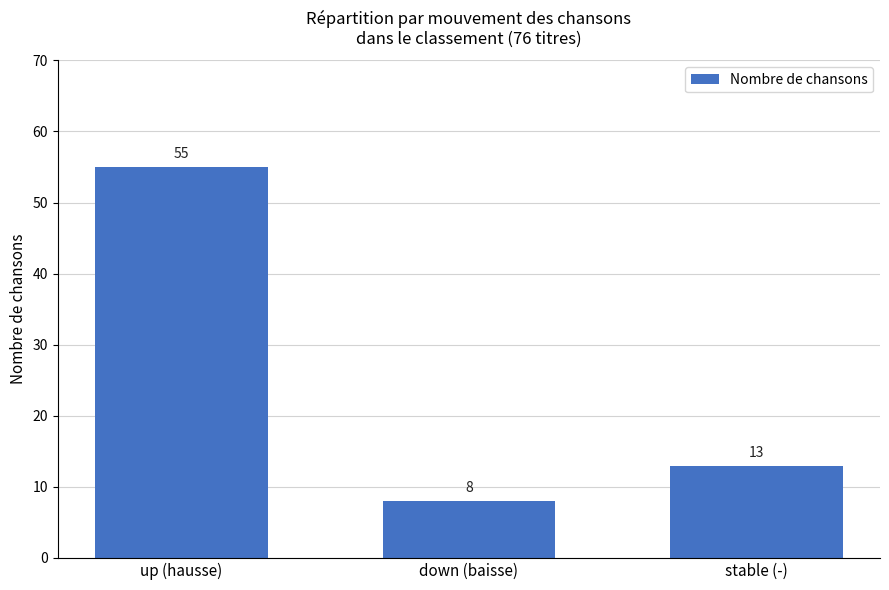

Approximately how many times larger is the value at down (baisse) compared to stable (-)?

0.6